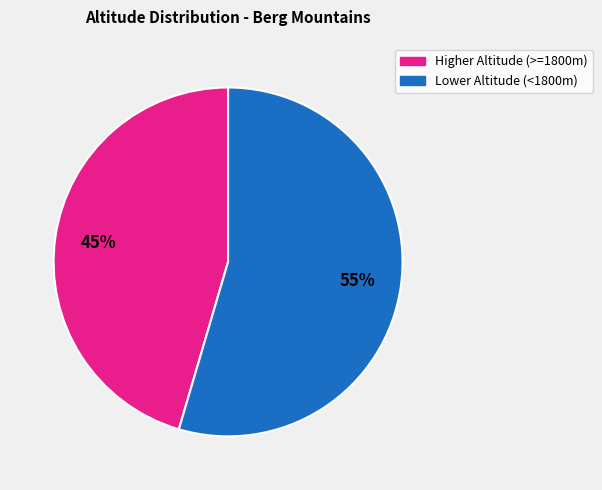

Is there a majority slice in this chart?

Yes